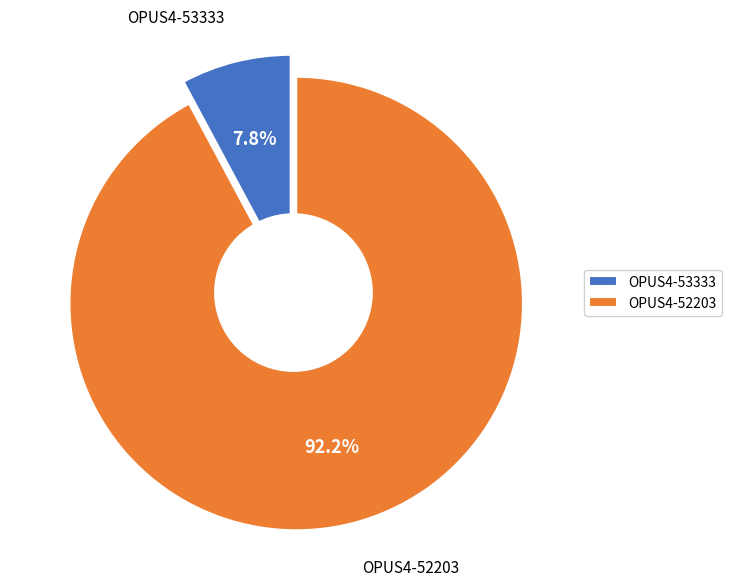

Count the number of slices in the pie.

2